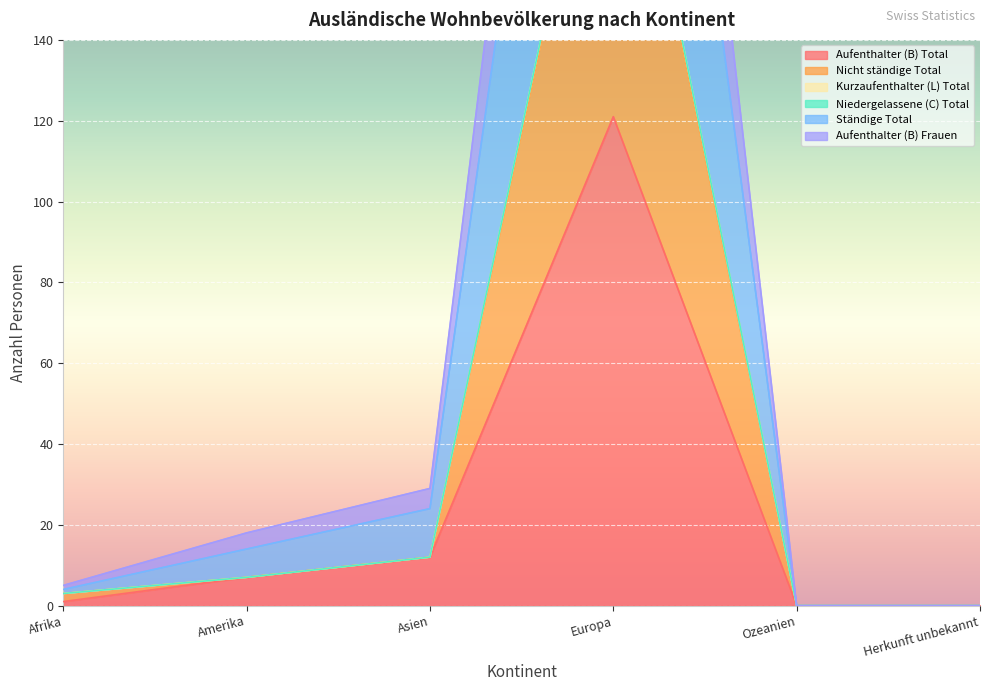

At which label is Aufenthalter (B) Frauen closest to 173?

Asien